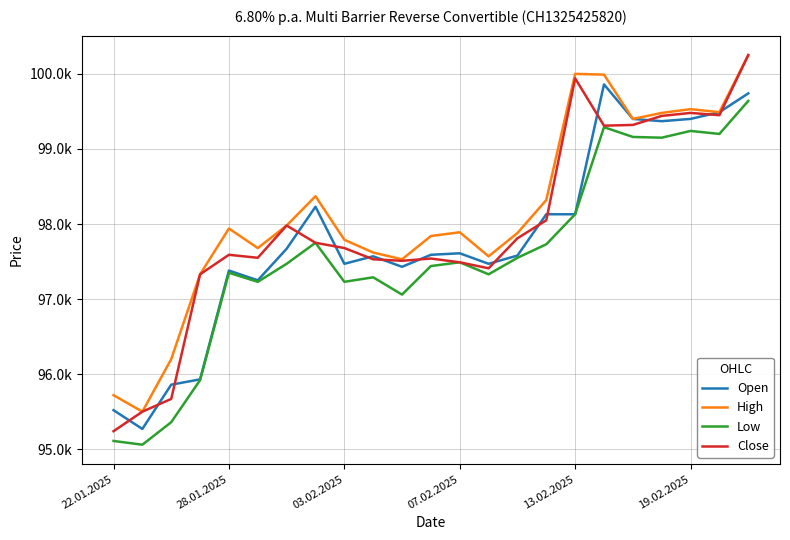

What are all the series names shown in the legend?

Open, High, Low, Close